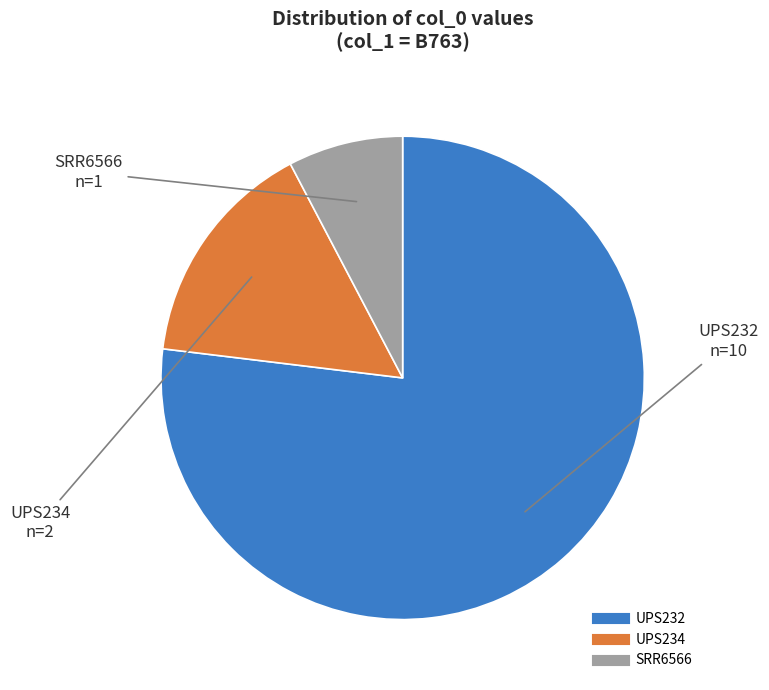

Which slice is the largest?

UPS232